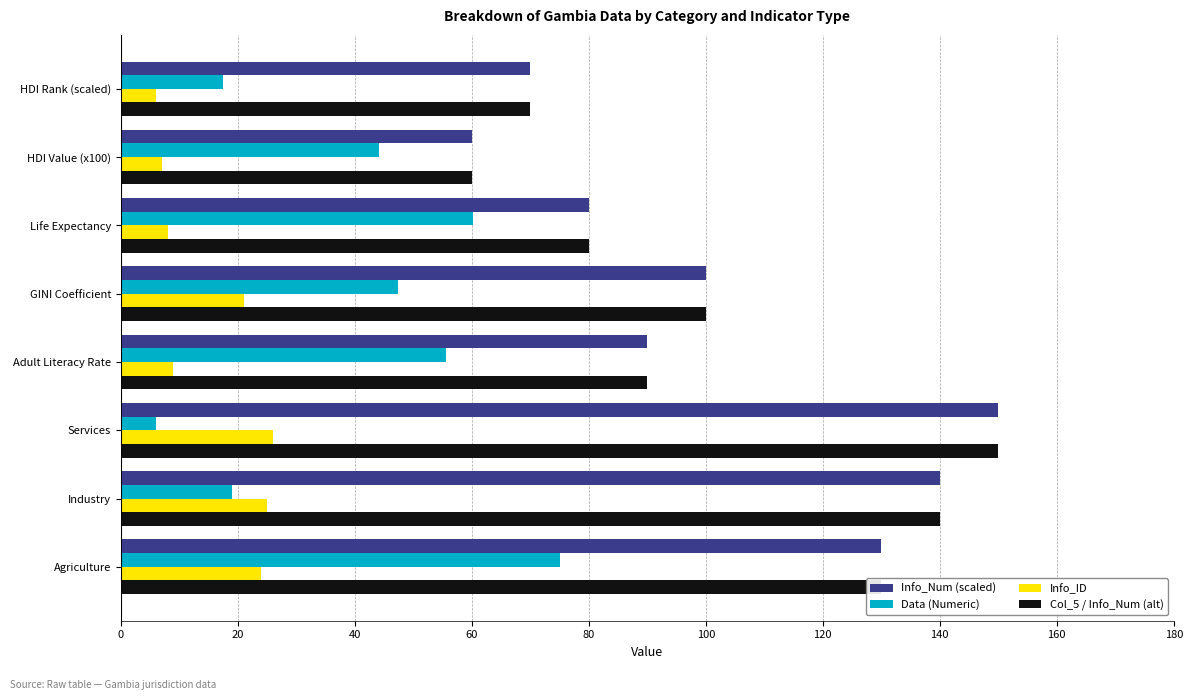

What is the difference between the maximum and minimum values in the Col_5 / Info_Num (alt) series?

90.0